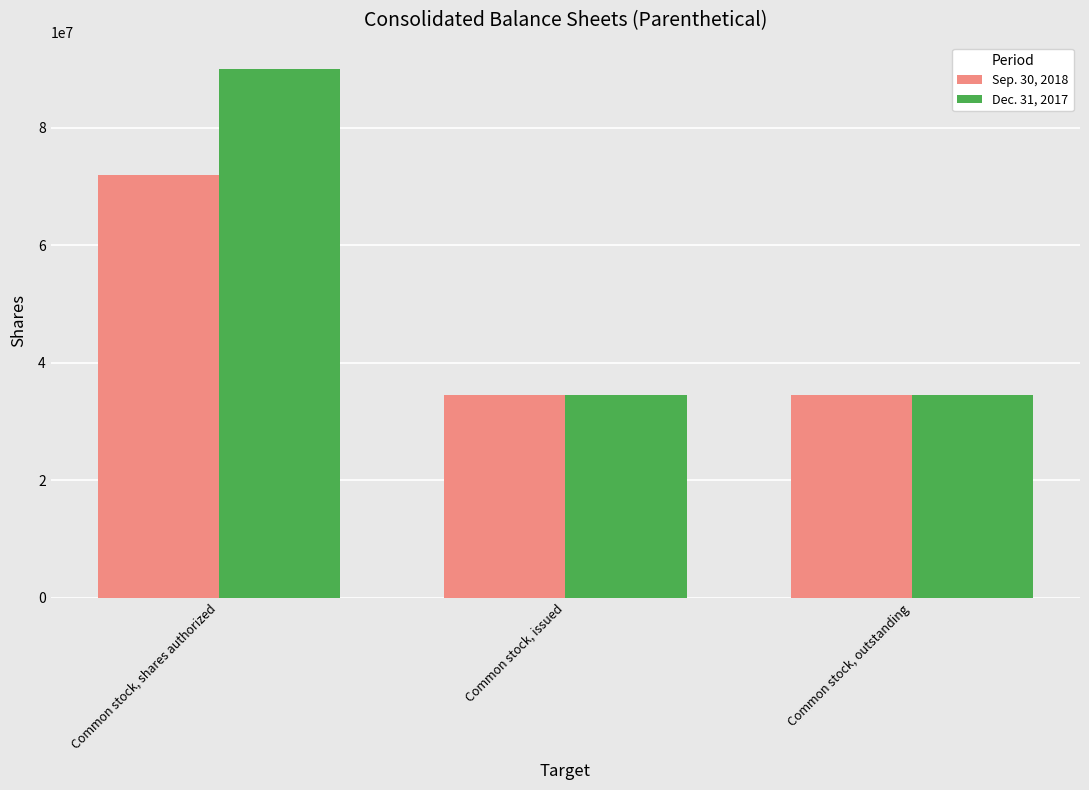

What is the sum of all Sep. 30, 2018 values?

141052000